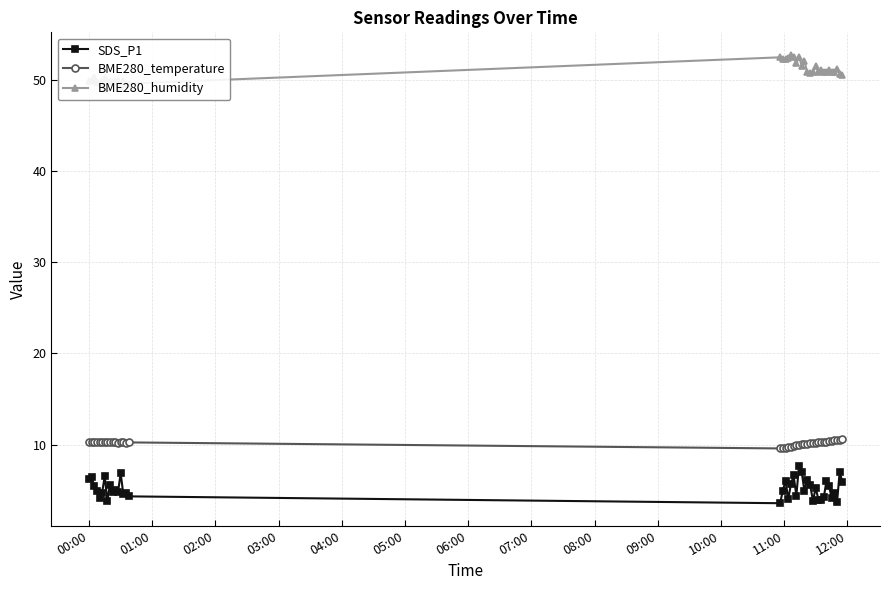

What is the maximum value for BME280_temperature?

10.6